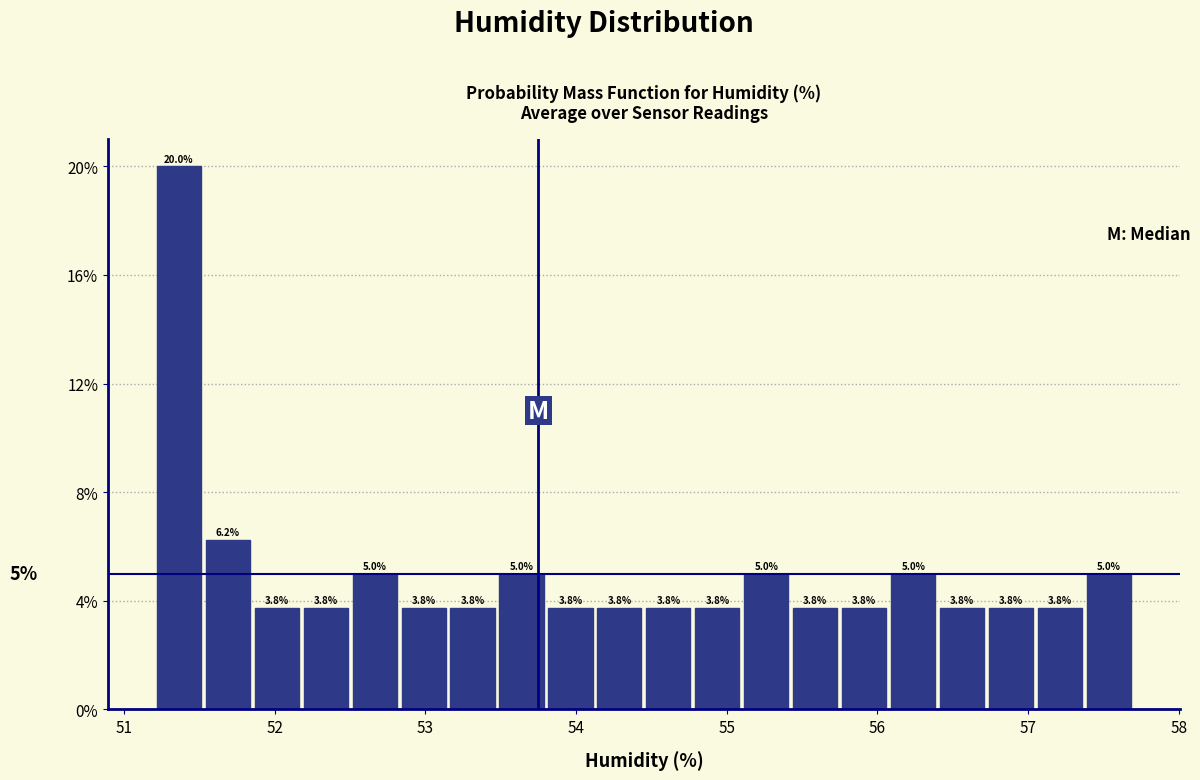

Read against the x-axis, roughly where is the centre of the tallest bar?

51.4